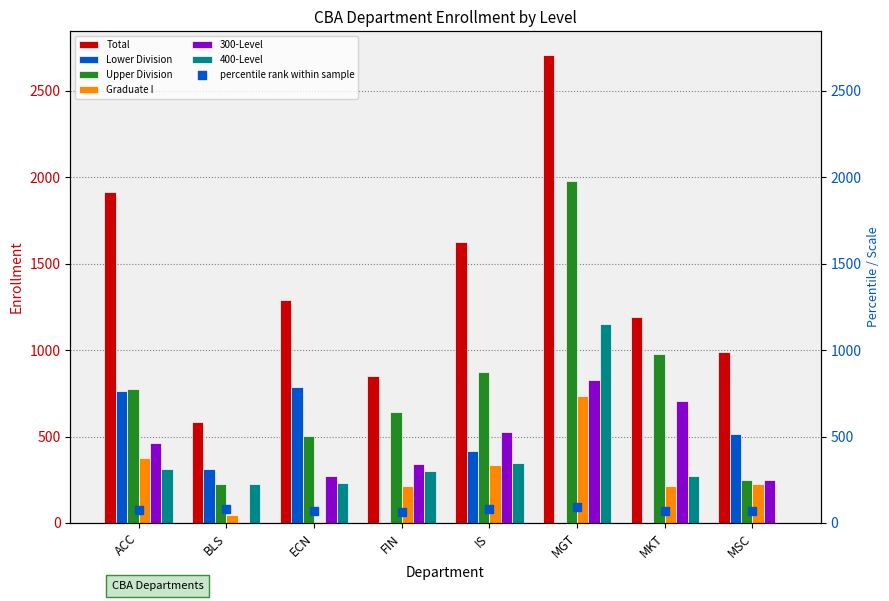

What is the total value across all series at MSC?

2220